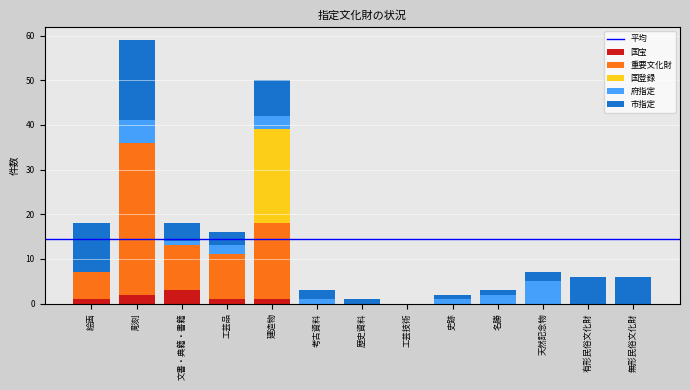

The value of 国宝 at 史跡 is 0. True or false?

True